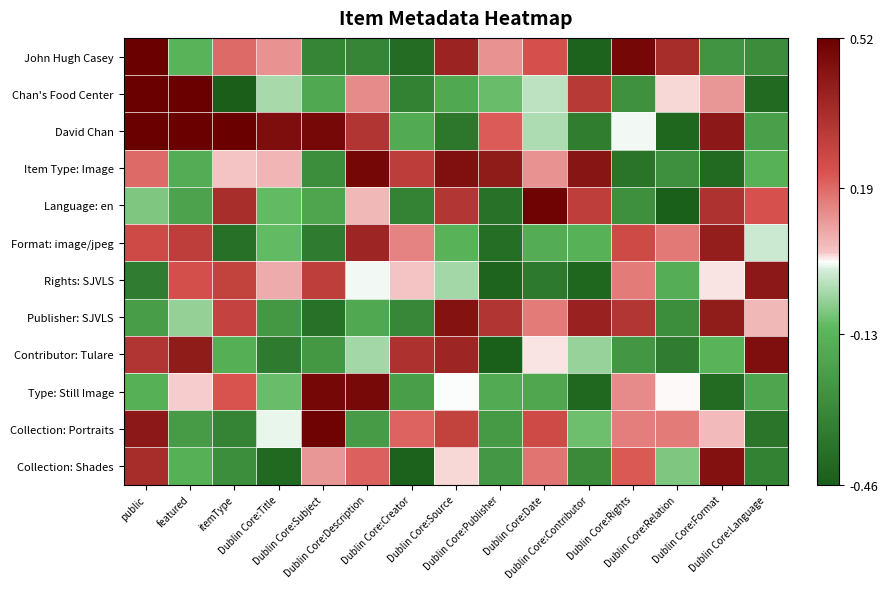

At which category is the sum across all series the highest?

public